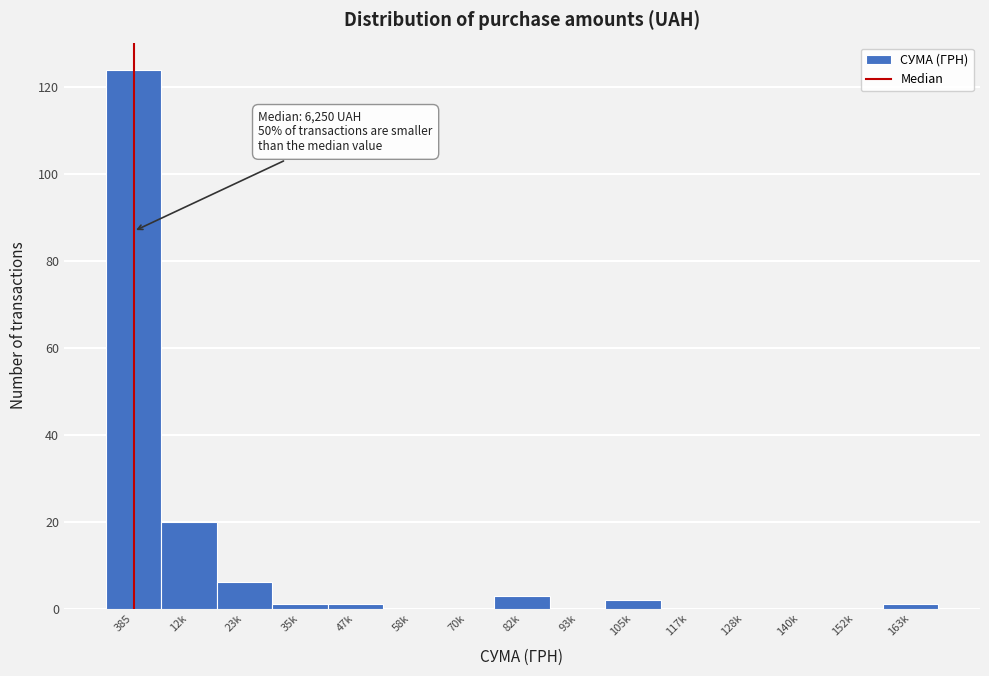

Reading left to right, list all the values displayed in this chart.

385=124	12k=20	23k=6	35k=1	47k=1	58k=0	70k=0	82k=3	93k=0	105k=2	117k=0	128k=0	140k=0	152k=0	163k=1